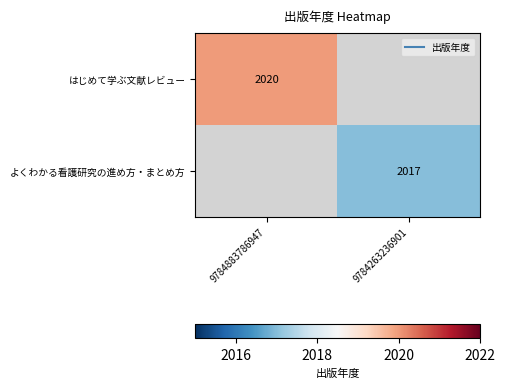

List the series in order of their peak value, highest first.

はじめて学ぶ文献レビュー, よくわかる看護研究の進め方・まとめ方